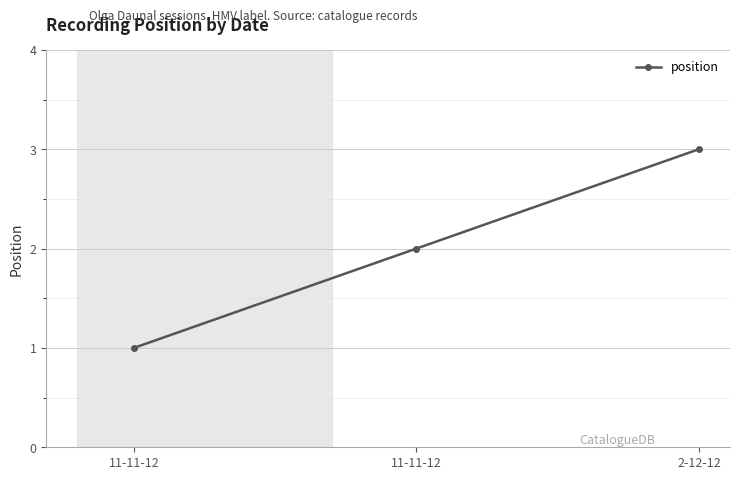

The value at 11-11-12 is 2. True or false?

True